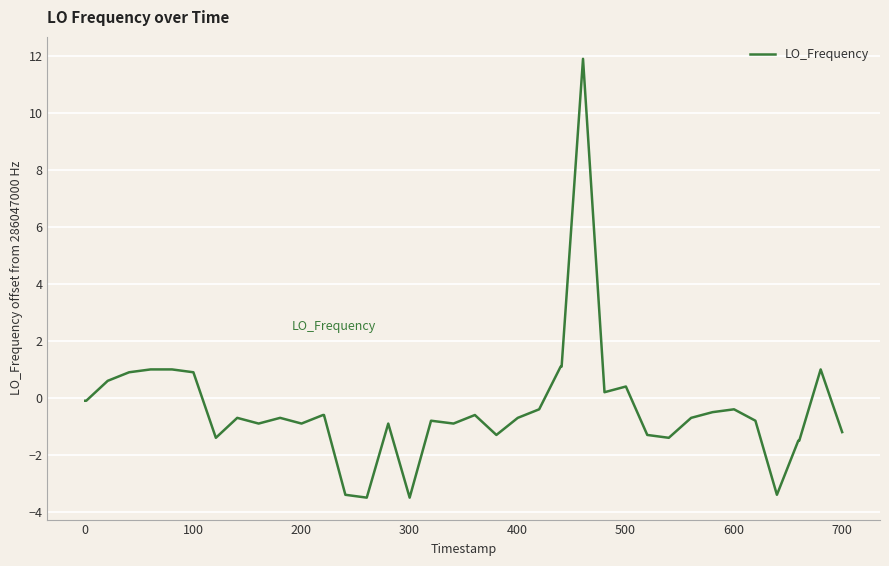

What is the maximum value shown in the chart?

11.9